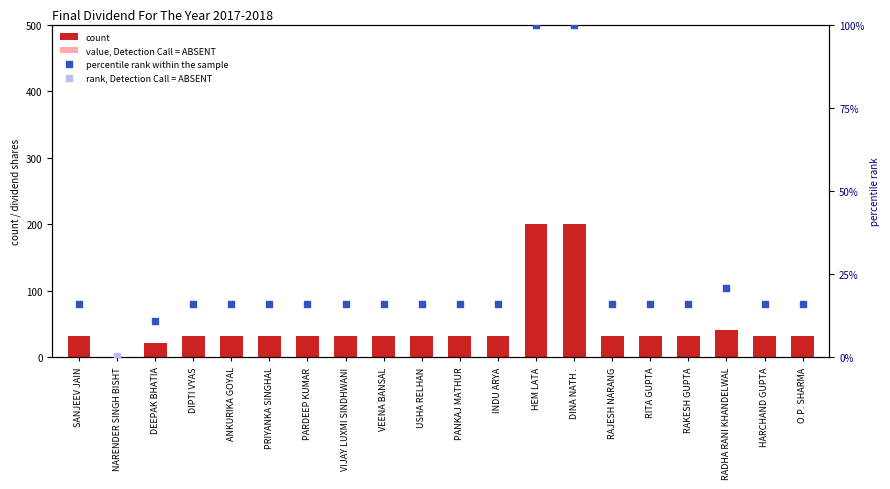

What is the average value of the count series?

50